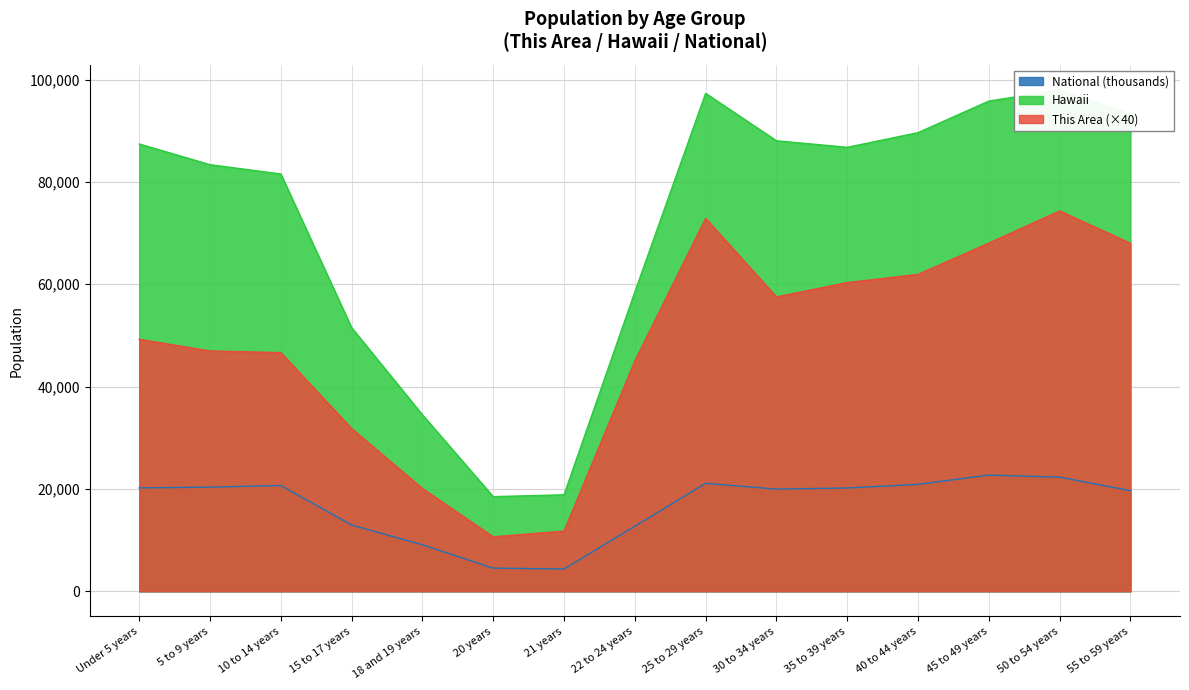

At which label is National closest to 13531?

15 to 17 years